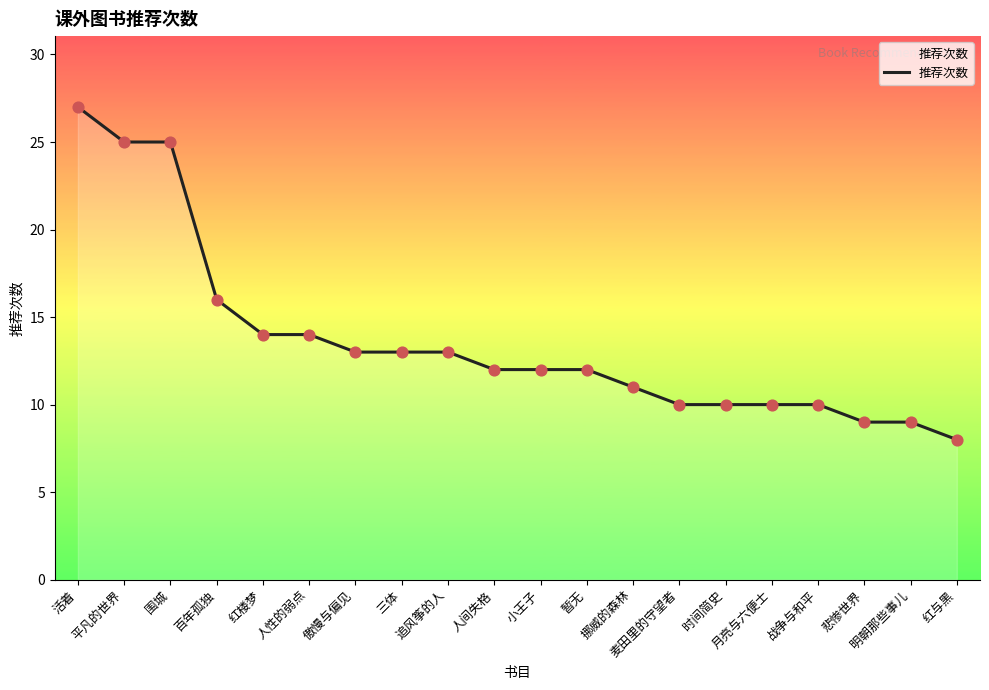

What is the change in value from 活着 to 三体?

-14